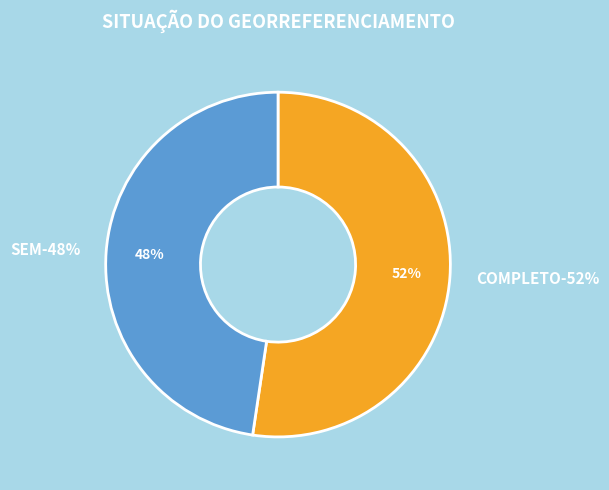

Which slice is the largest?

COMPLETO